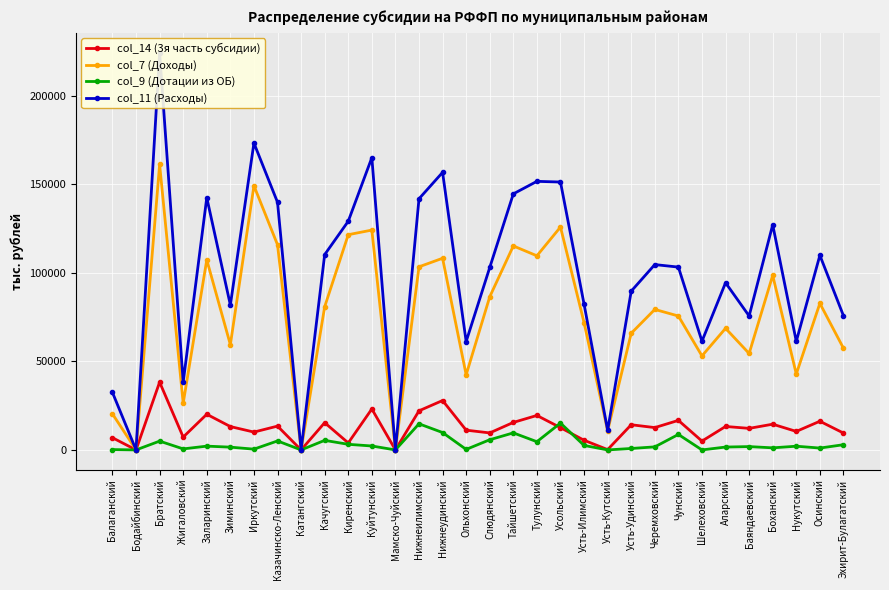

What is the sum of all col_9 (Дотации из ОБ) values?

110247.0